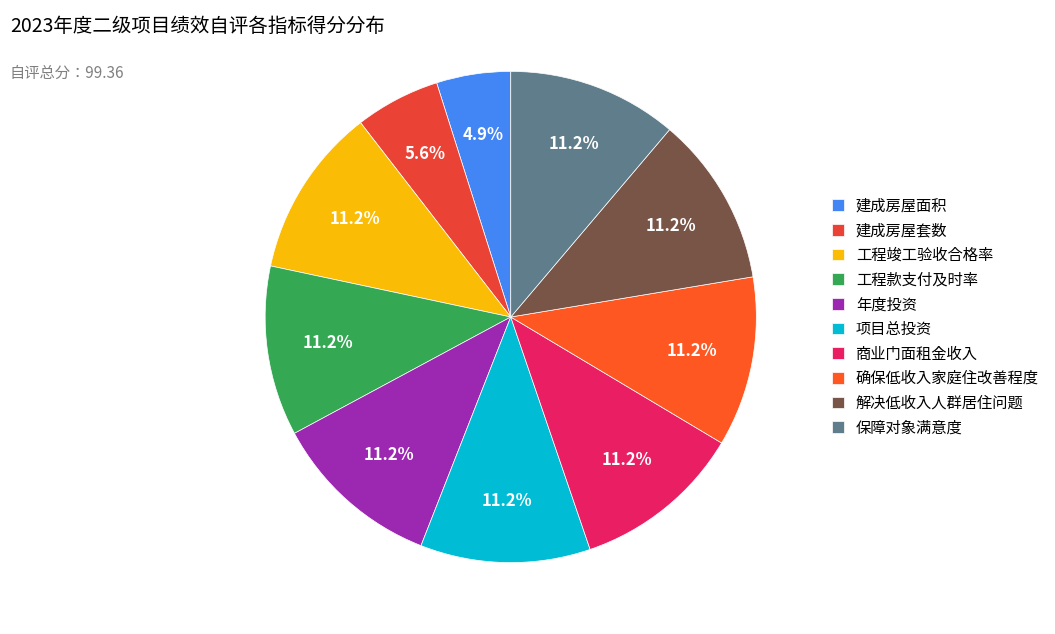

To the nearest percent, what is the difference between the largest and smallest slice percentages?

6%